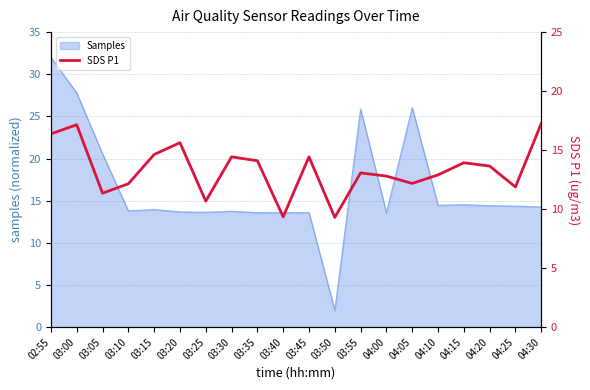

What is the highest value of the Samples series?

32.0